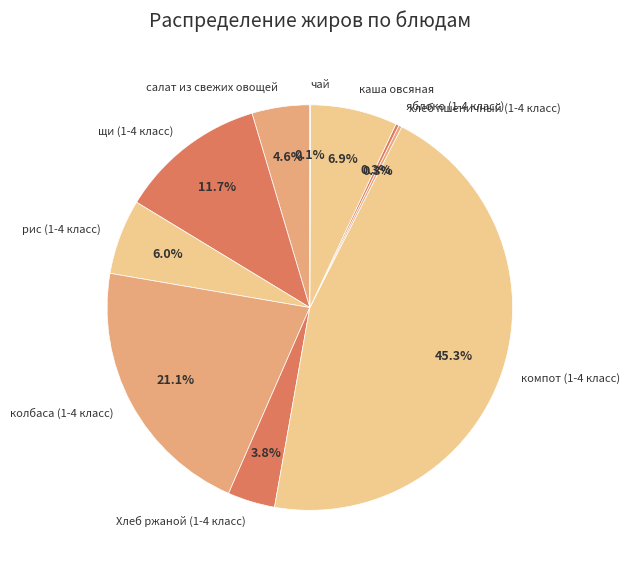

Is the sum of каша овсяная and салат из свежих овощей greater than half?

No